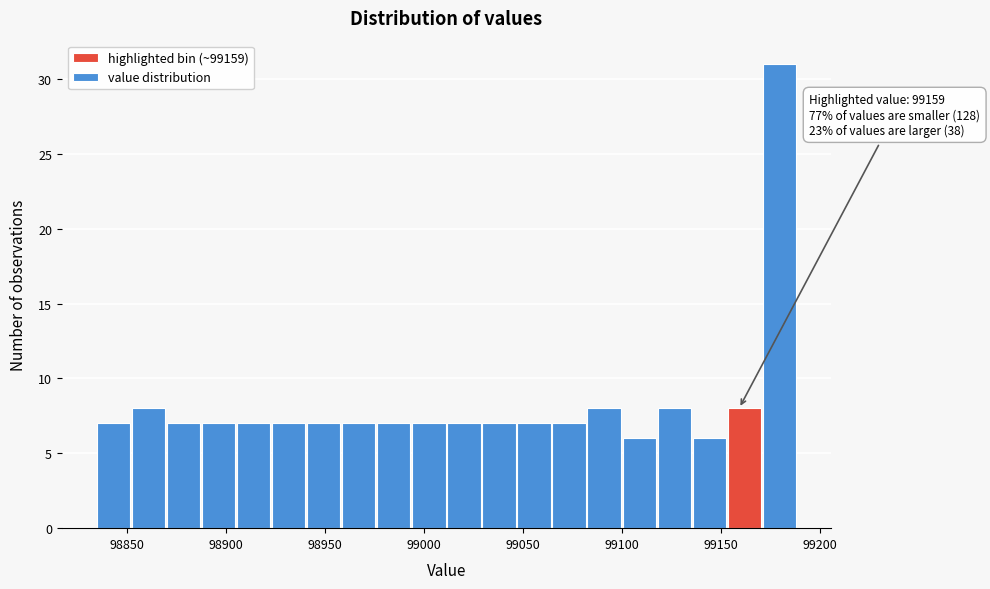

Read against the x-axis, roughly where is the centre of the tallest bar?

99180